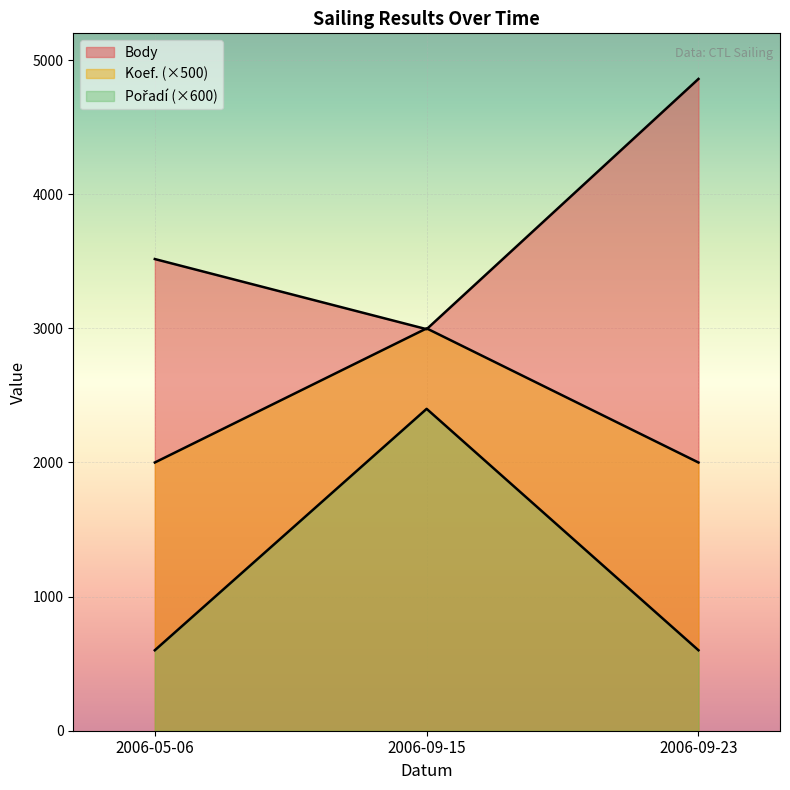

What is the total value across all series at 2006-09-15?

8394